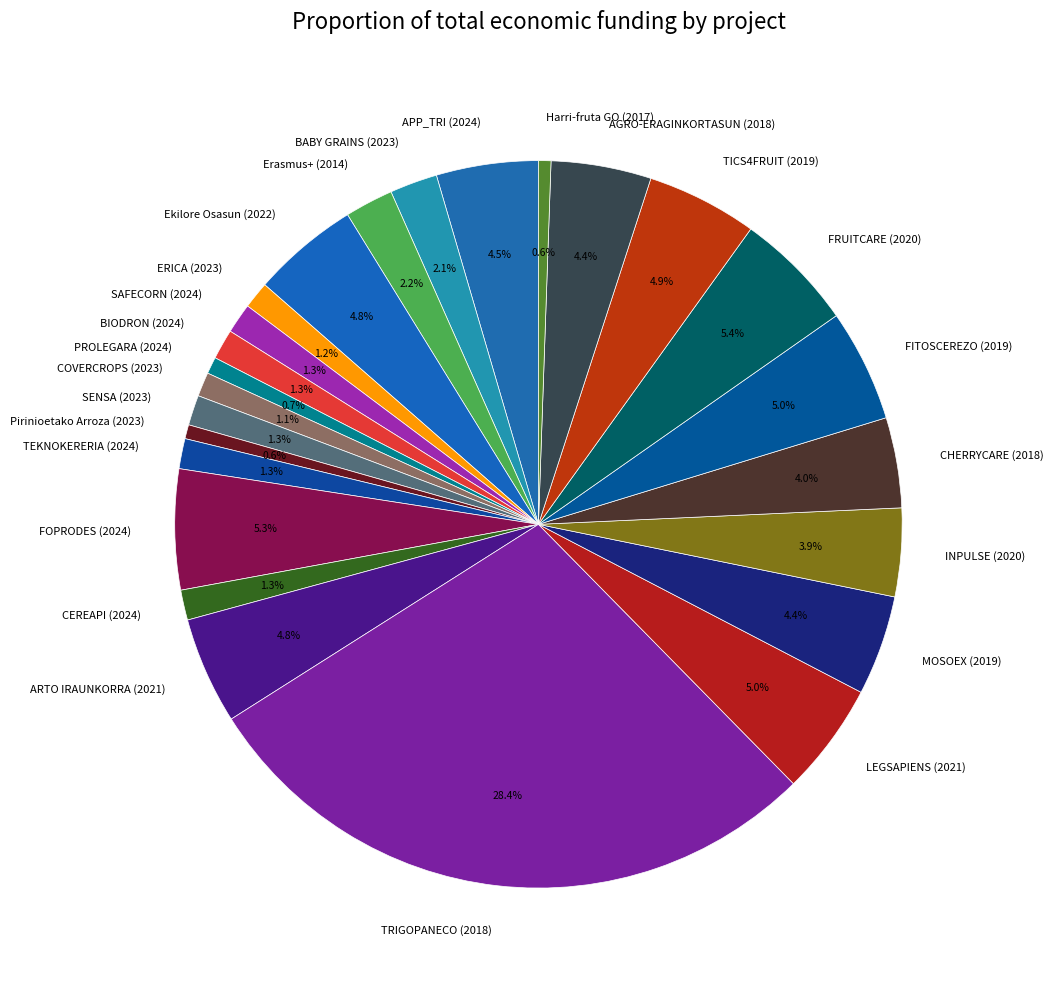

The APP_TRI (2024) slice represents 16% of the pie. True or false?

False